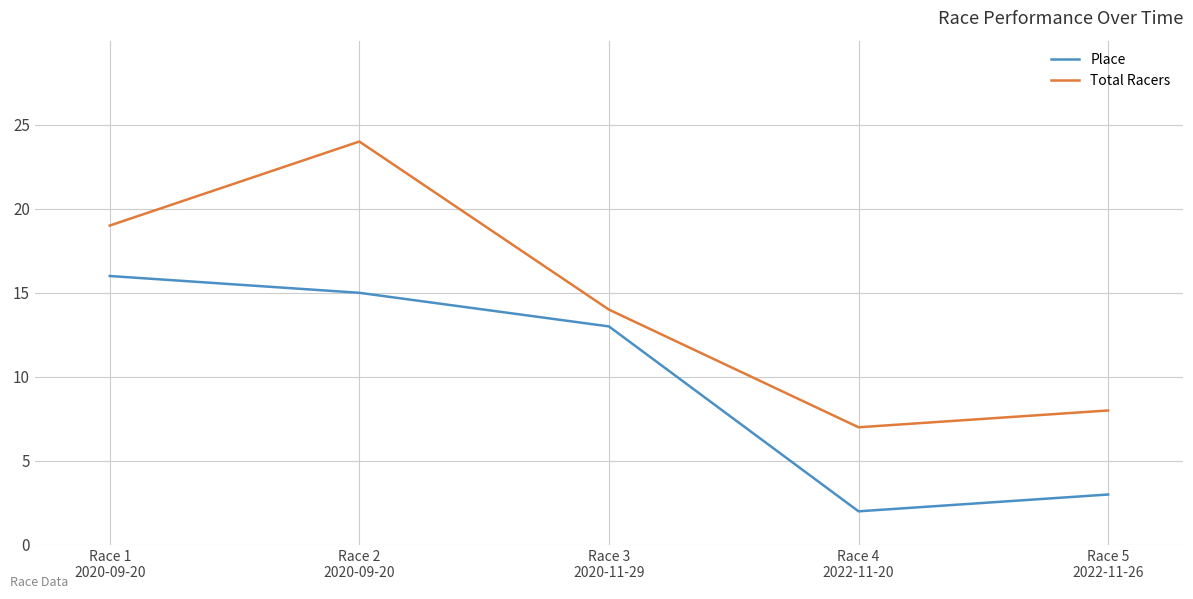

True or false: Place and Total Racers cross at least once.

False